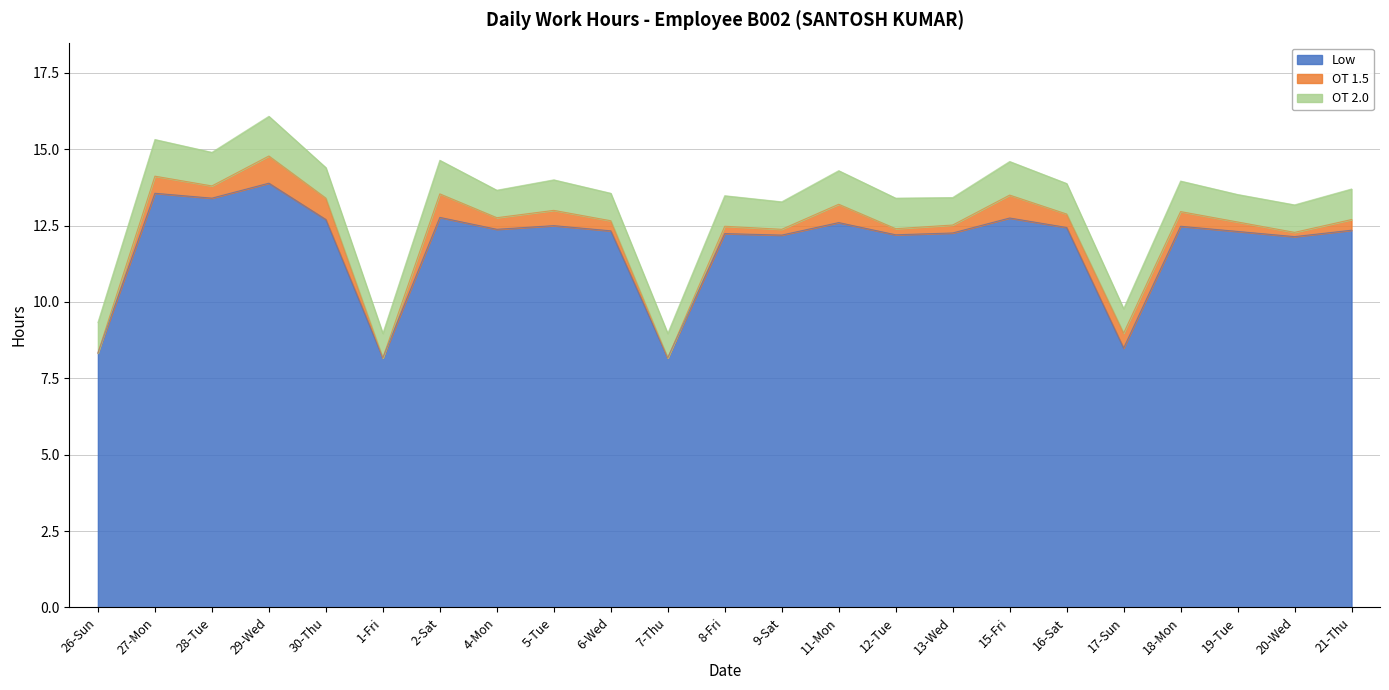

What is the maximum value shown in the chart?

13.9